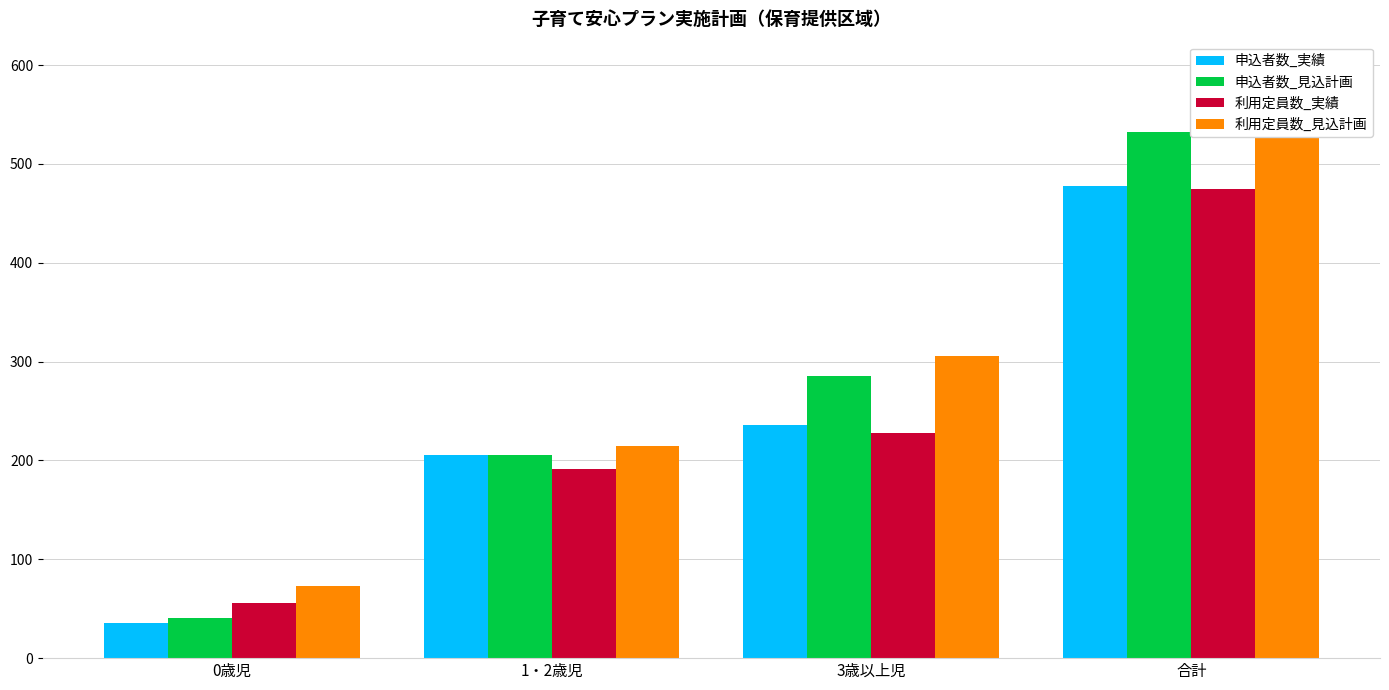

Is the value of 利用定員数_実績 at 0歳児 greater than the value of 利用定員数_見込計画 at 3歳以上児?

No